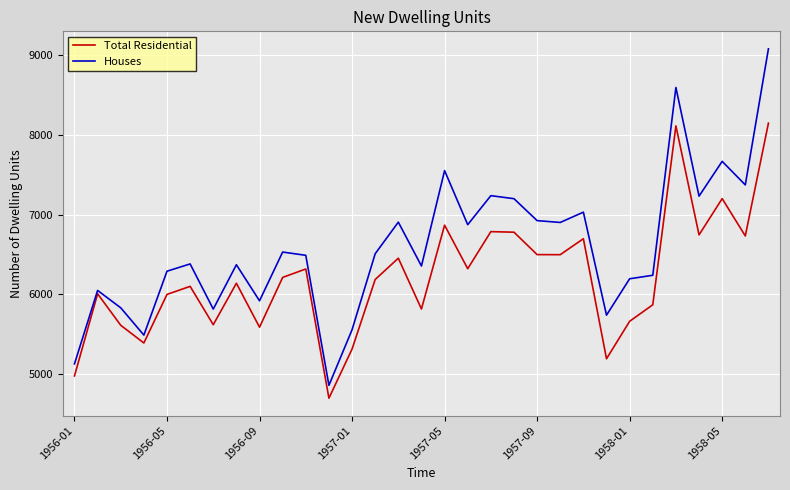

Which series has the largest range (max minus min)?

Houses